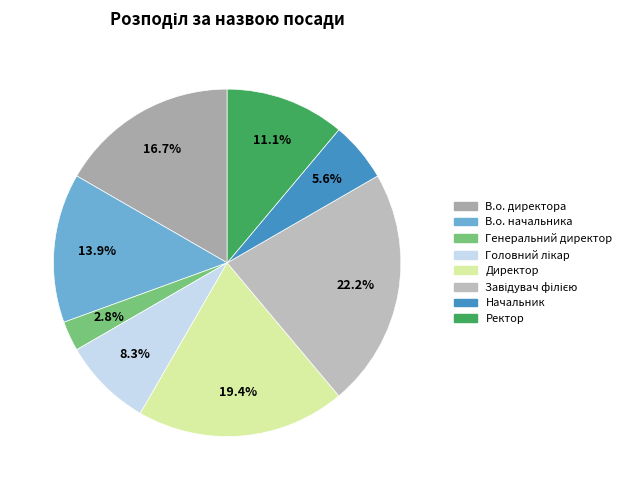

To the nearest percent, what percentage of the pie is В.о. директора?

17%